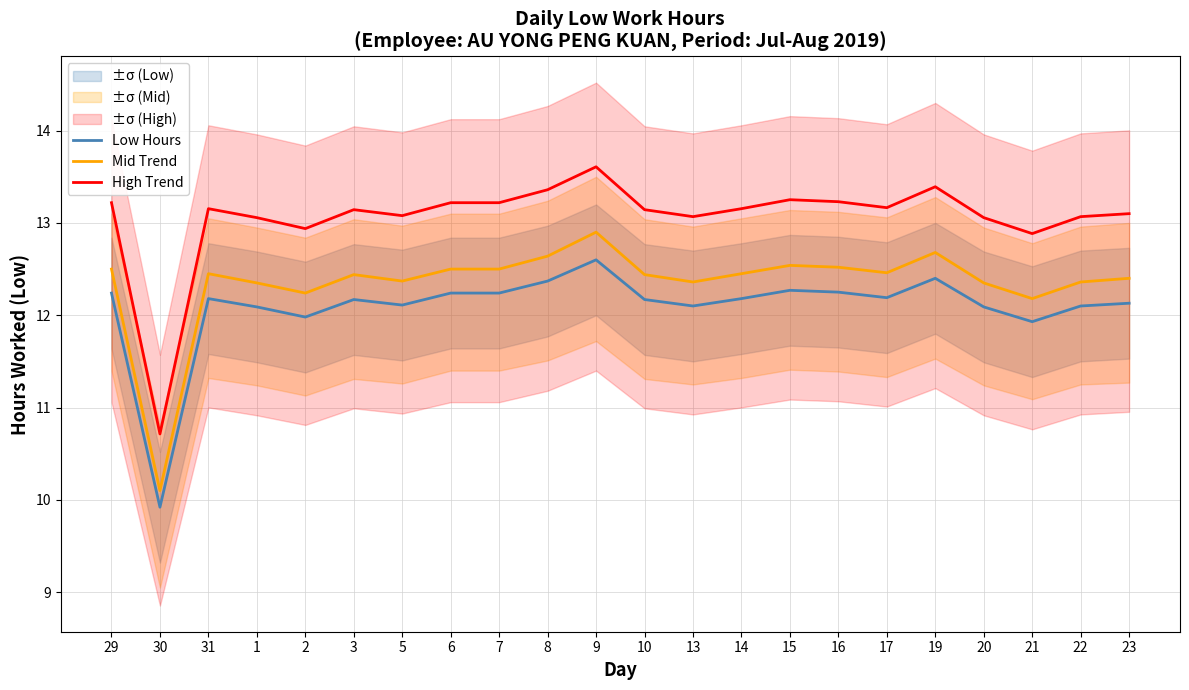

What is the highest value of the Low Hours series?

12.6